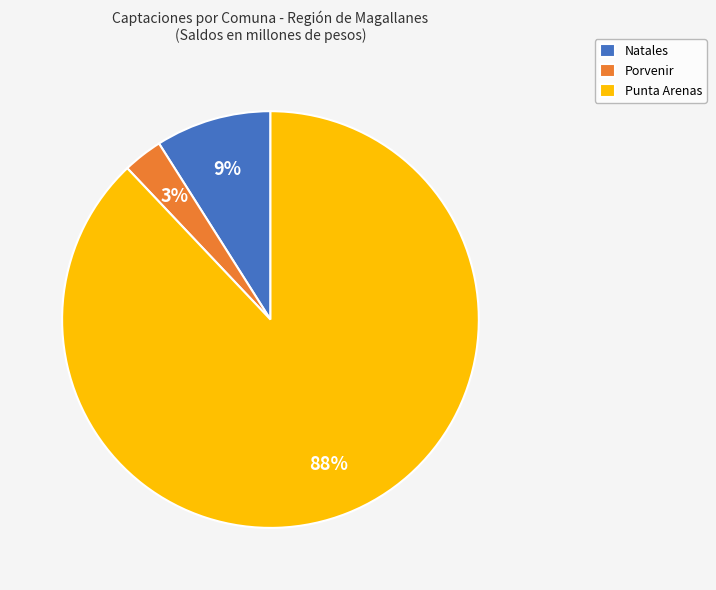

Which slice is the largest?

Punta Arenas